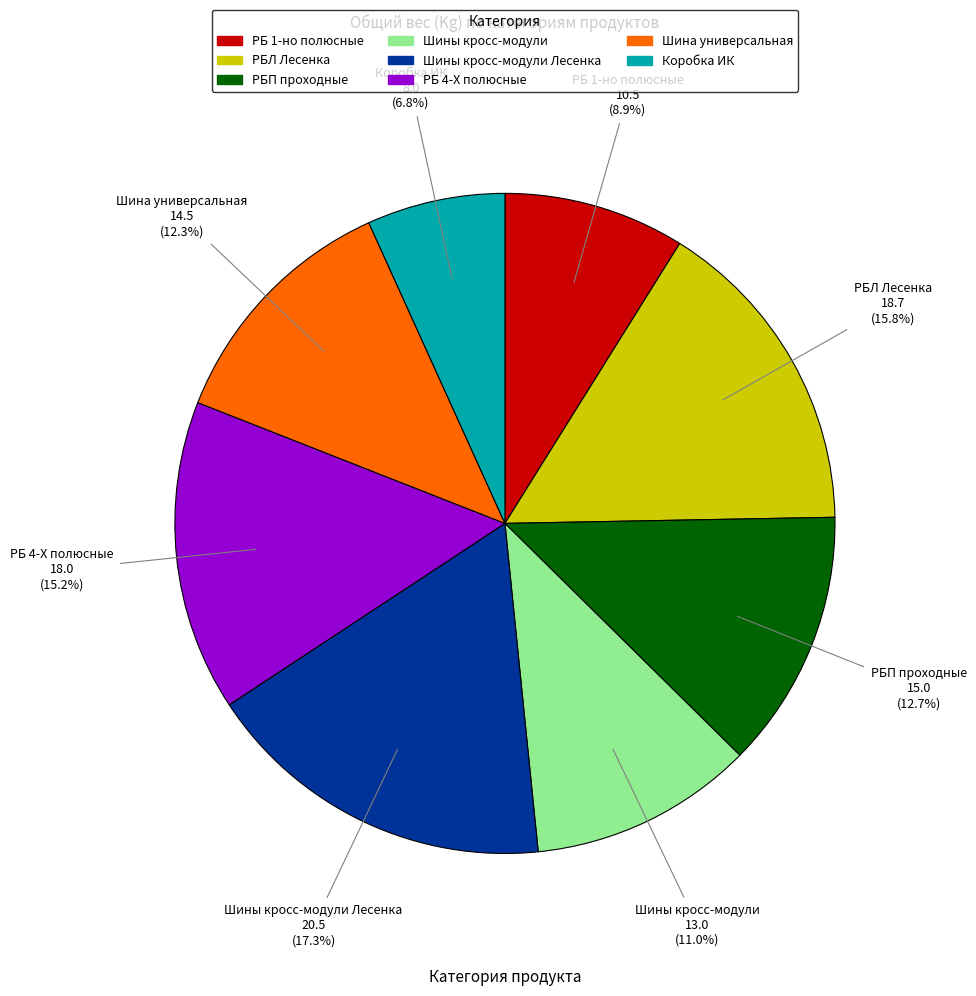

Is there any slice that represents more than half of the pie?

No